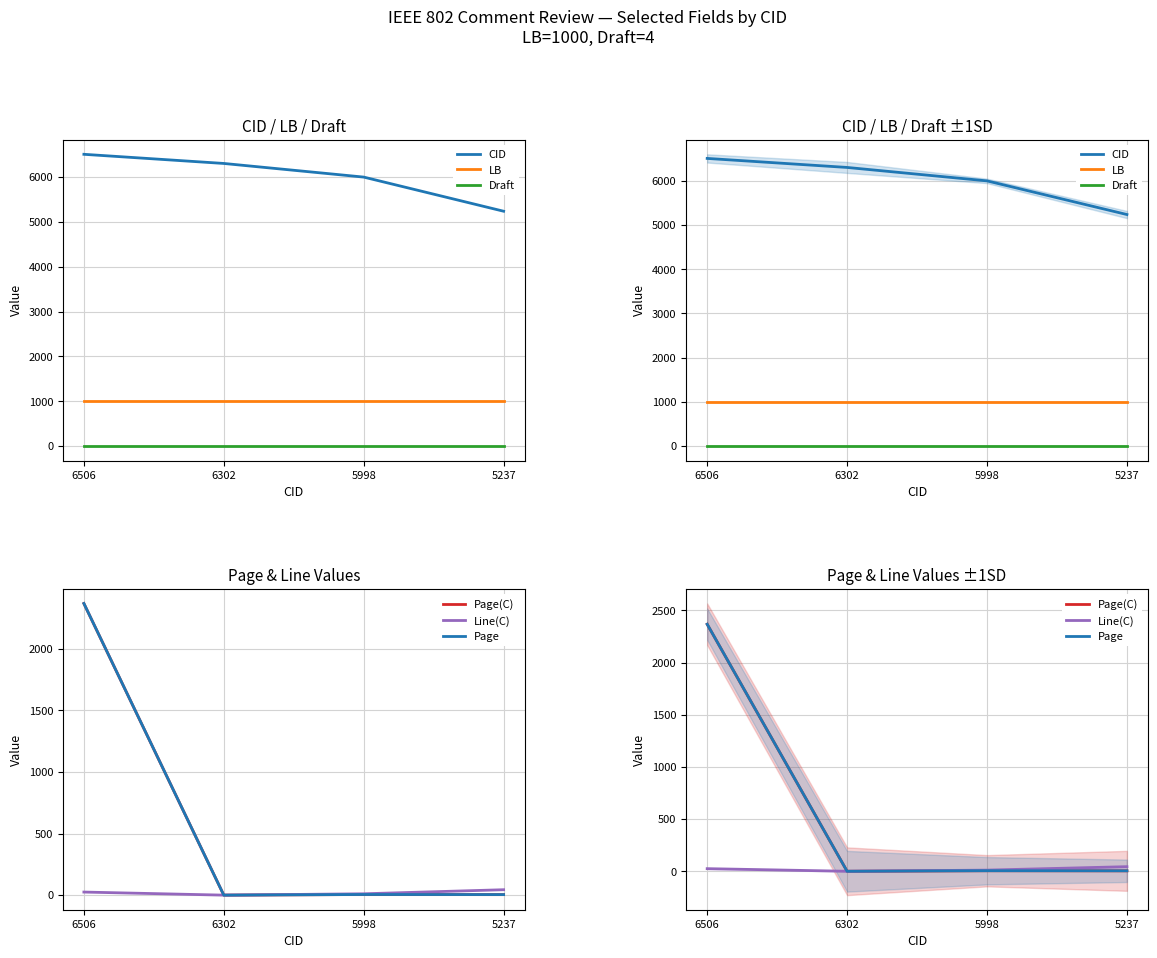

The CID series shows 6506.0 at 6506. True or false?

True